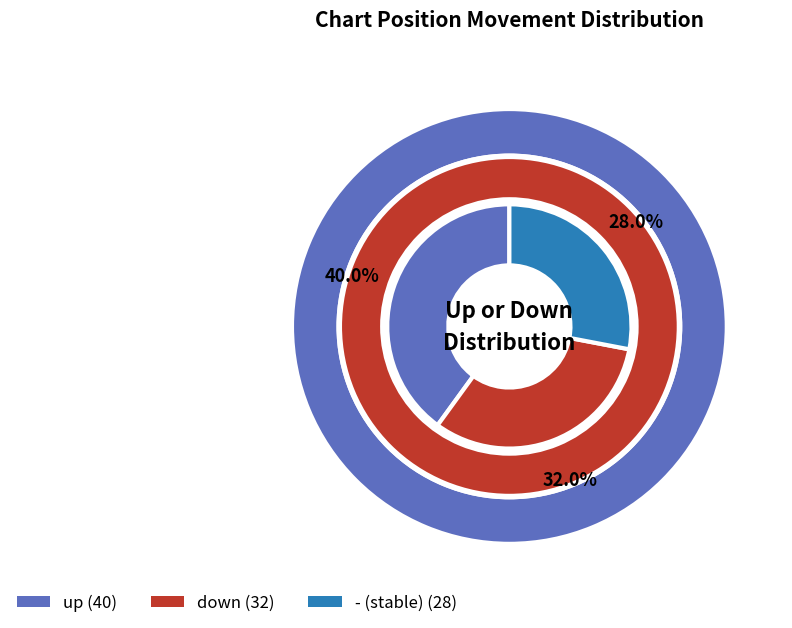

Approximately how many times larger is the value at down compared to up?

0.8